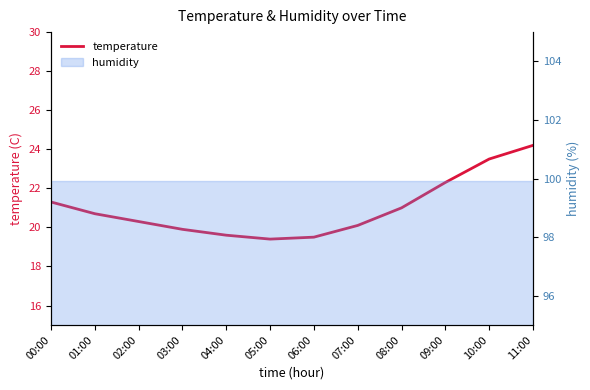

Read the value at 03:00.

19.9